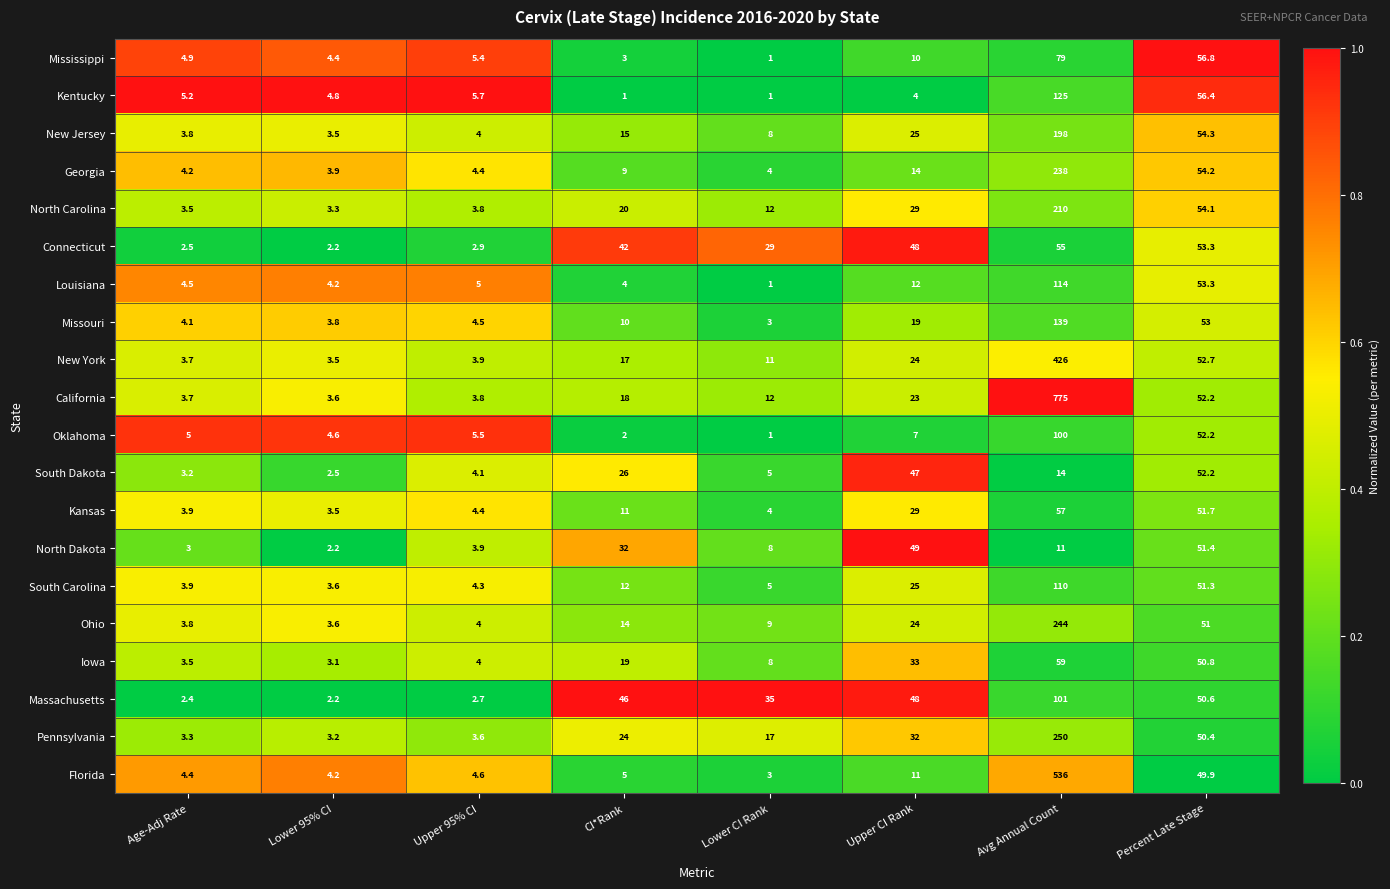

At which label does Florida reach its minimum?

Lower CI Rank